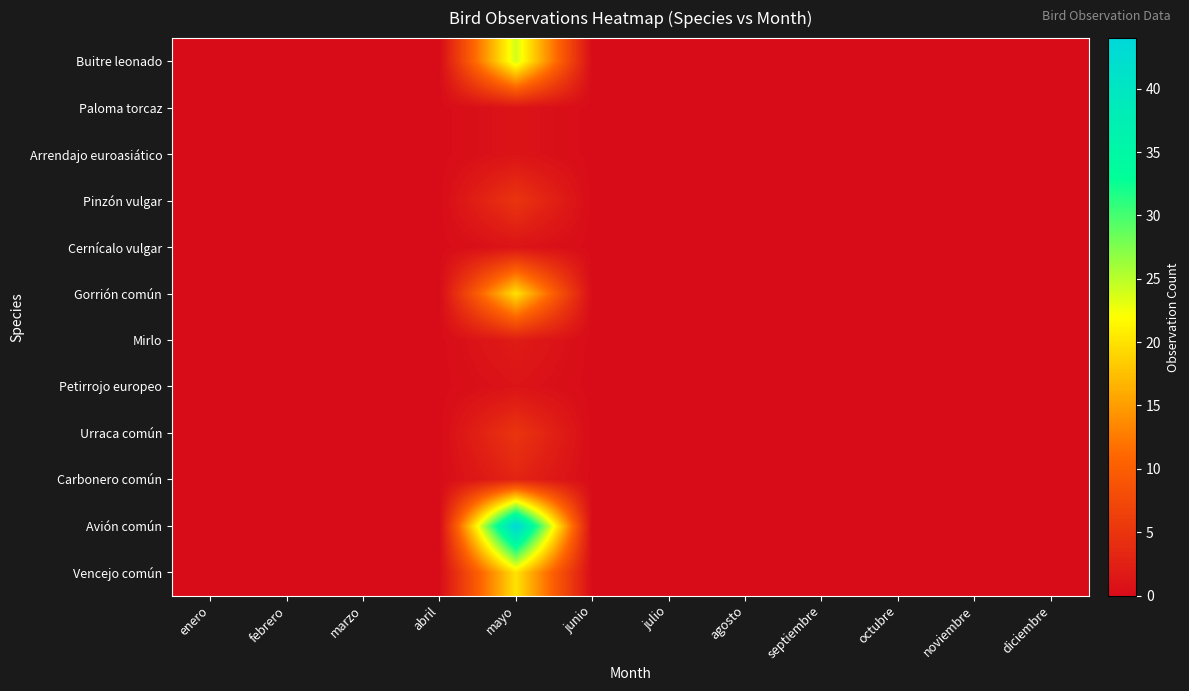

What is the greatest value displayed?

44